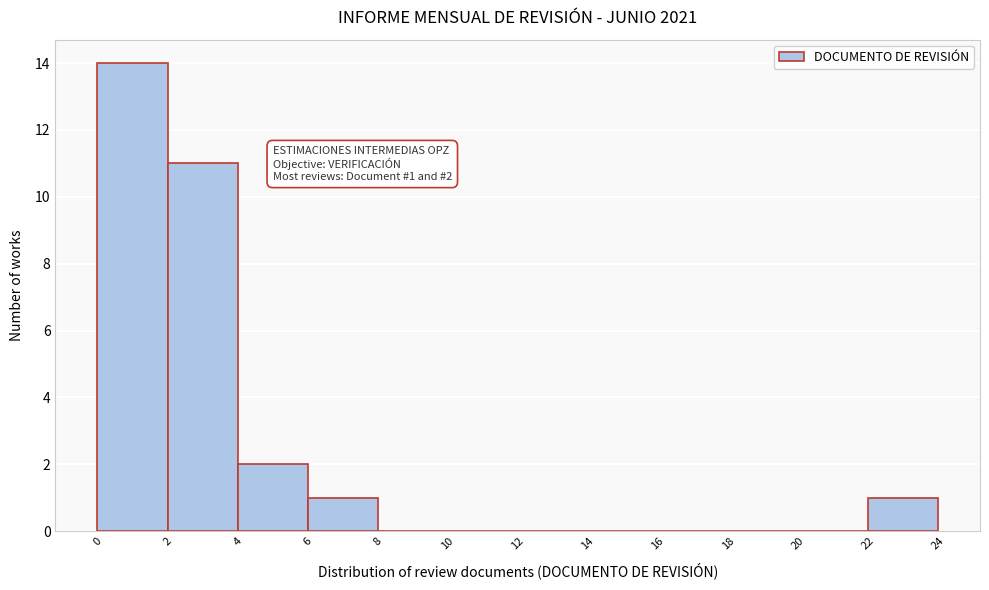

Which range on the x-axis has the tallest bar?

0 to 2